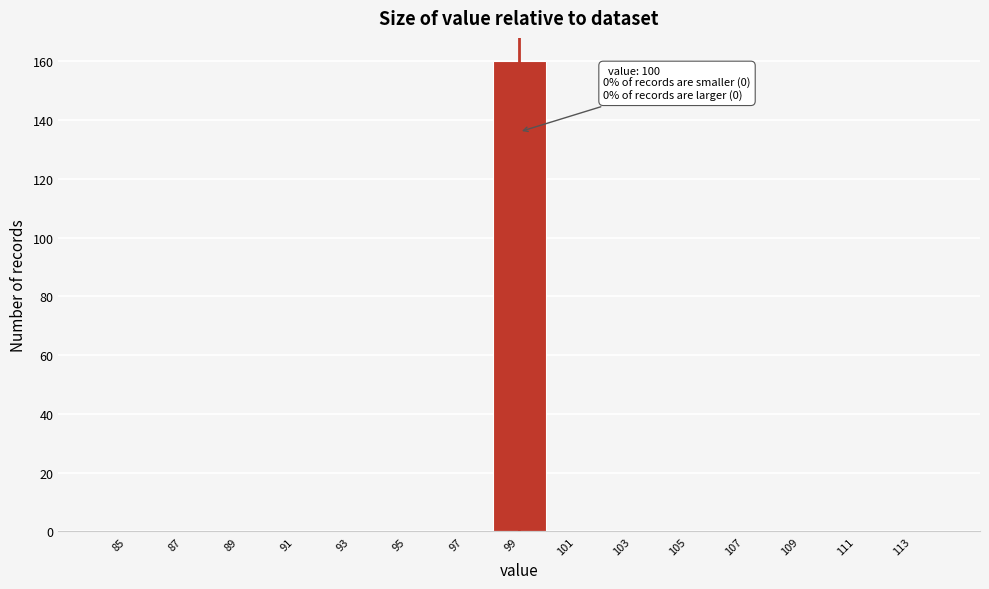

Reading left to right, extract all data points from this chart.

85=0	87=0	89=0	91=0	93=0	95=0	97=0	99=160	101=0	103=0	105=0	107=0	109=0	111=0	113=0